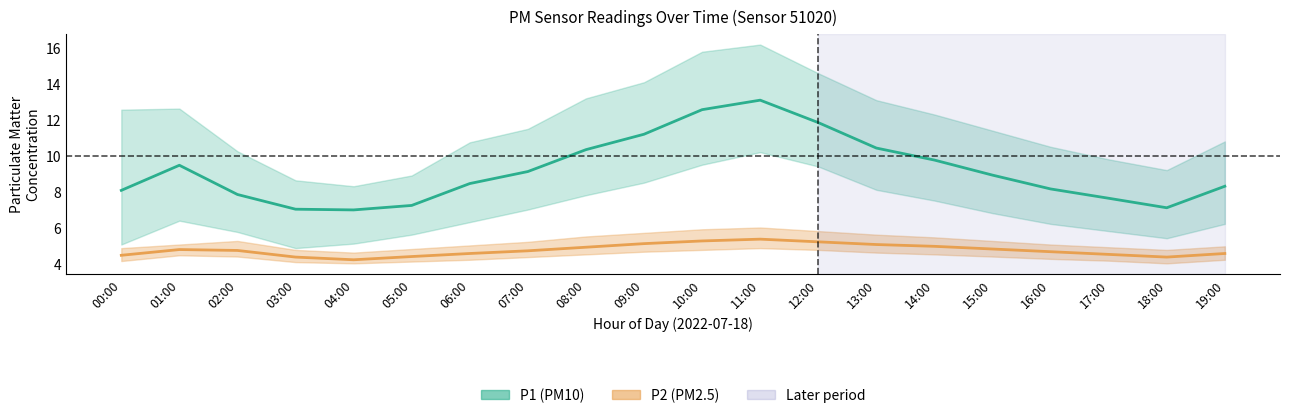

The P2 (PM2.5) series shows 2.6 at 09:00. True or false?

False